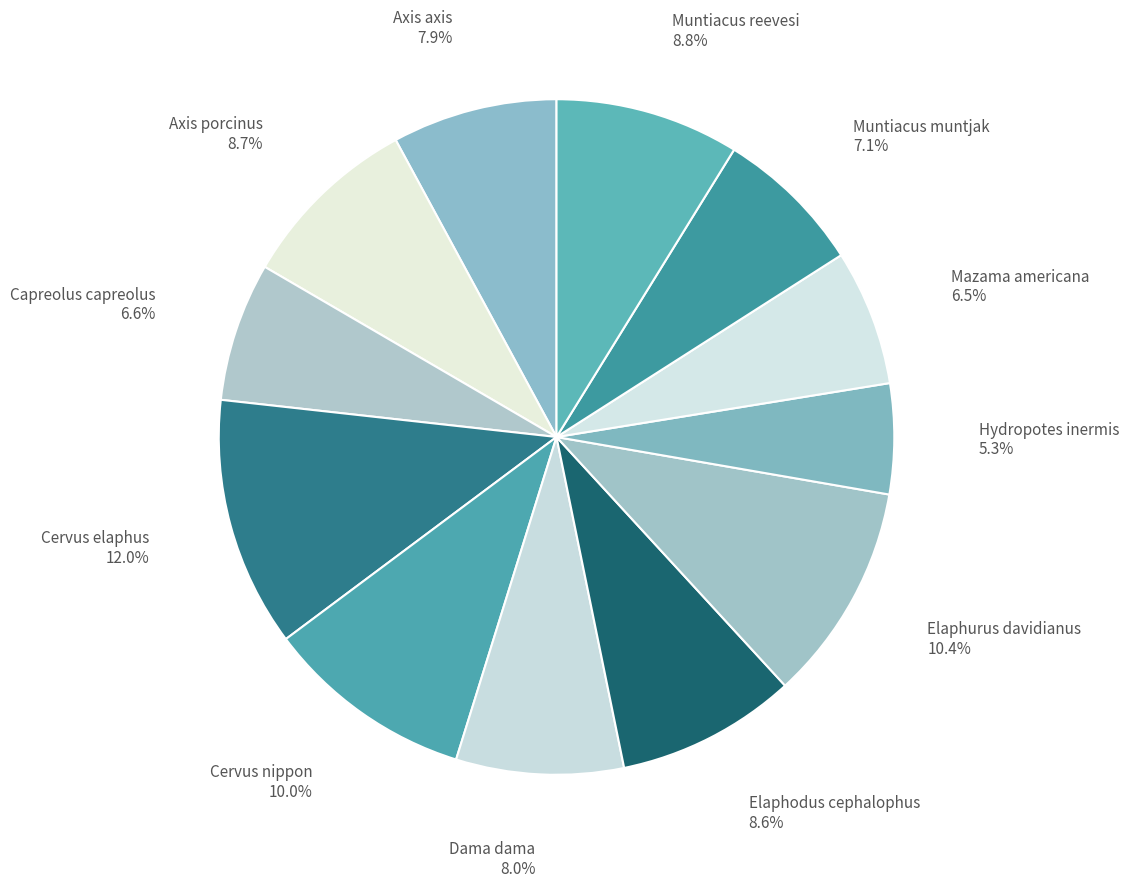

To the nearest percent, what portion does Muntiacus reevesi represent?

9%